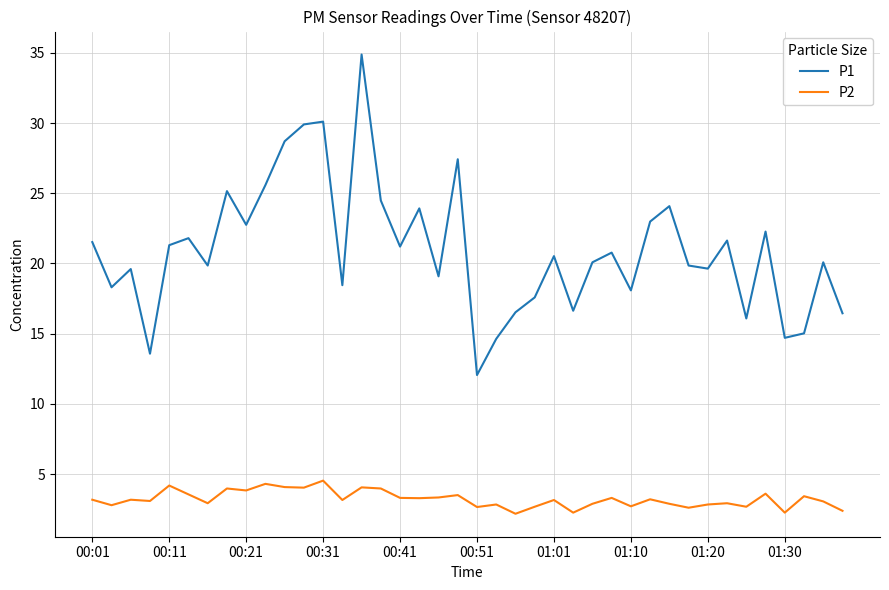

What is the smallest value displayed?

2.2